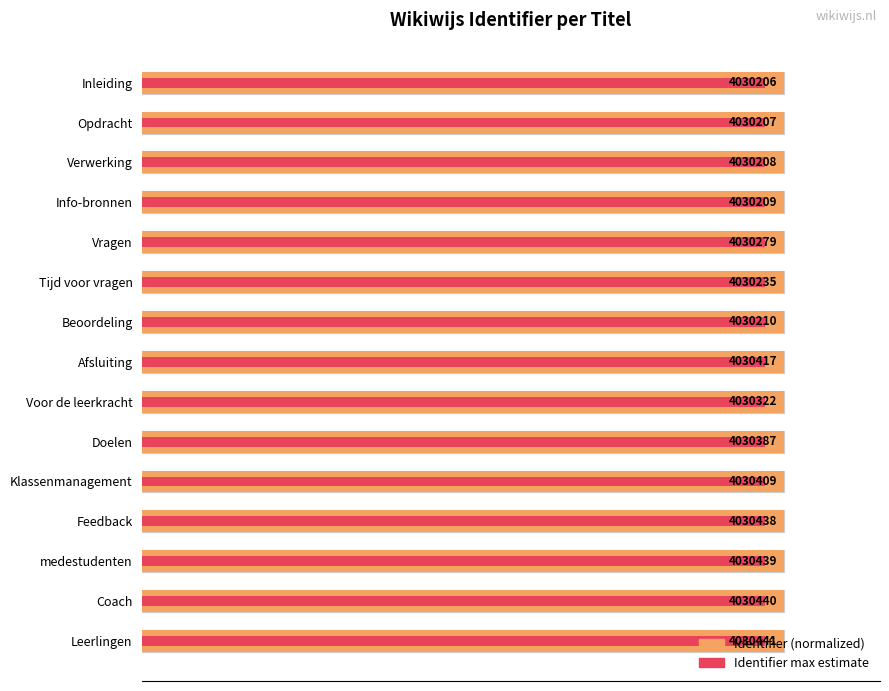

The value of Identifier (normalized) at Coach is 100.0. True or false?

True